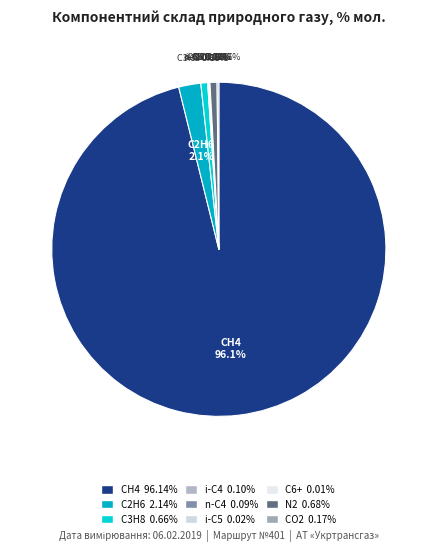

Which slice represents more than half of the pie?

метан, С1